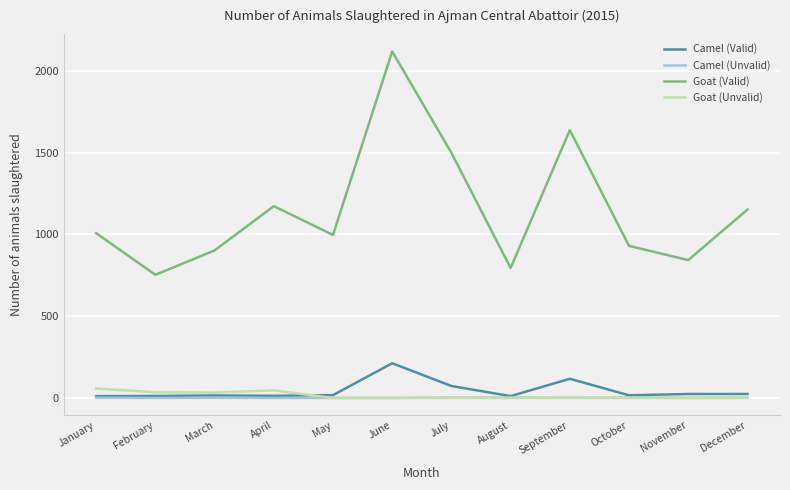

What is the difference between the Goat (Valid) values at April and July?

326